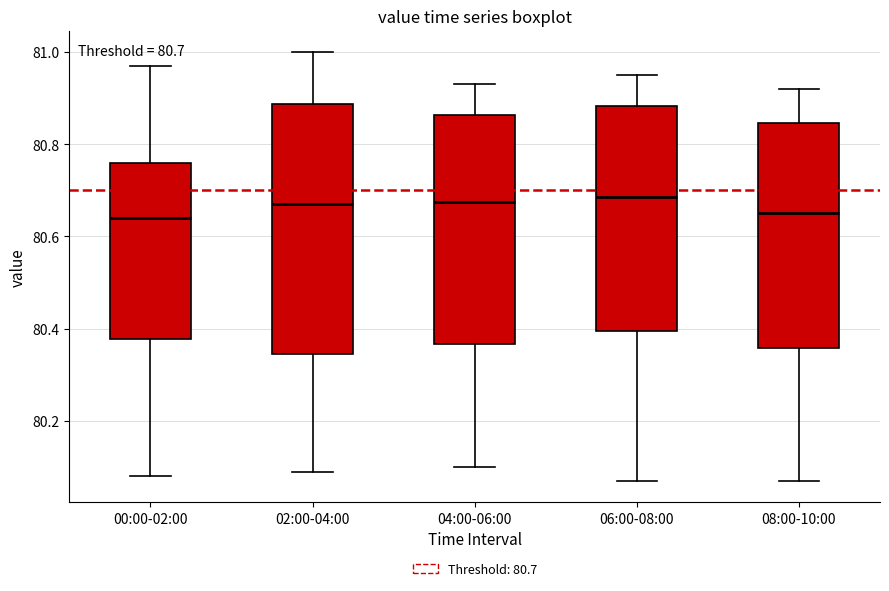

Which box is the tallest, from its lower edge to its upper edge?

02:00-04:00